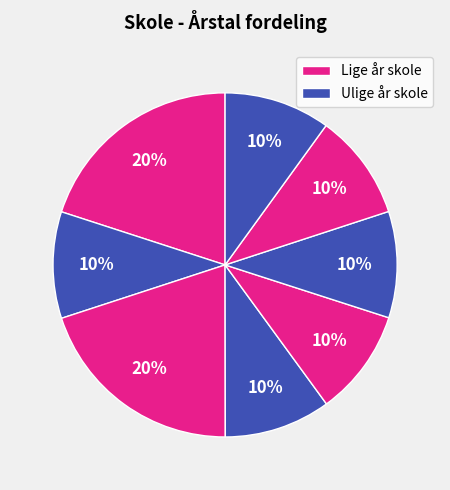

How many segments does this pie chart have?

8